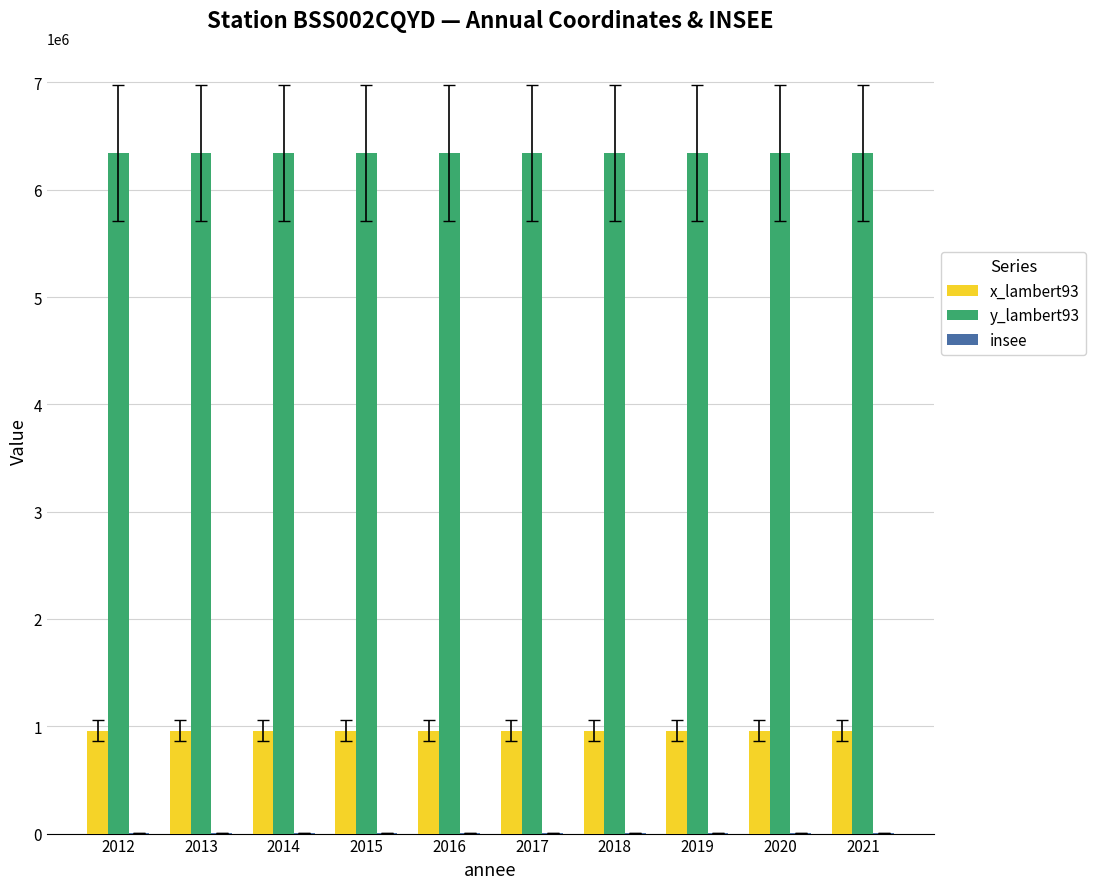

Is the value of y_lambert93 at 2013 greater than the value of x_lambert93 at 2017?

Yes